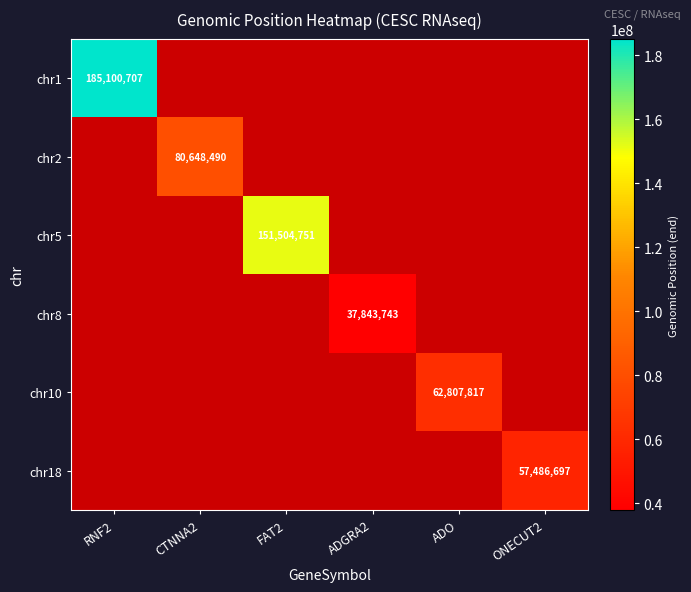

Is it true that chr8 equals 37843743 at ADGRA2?

True